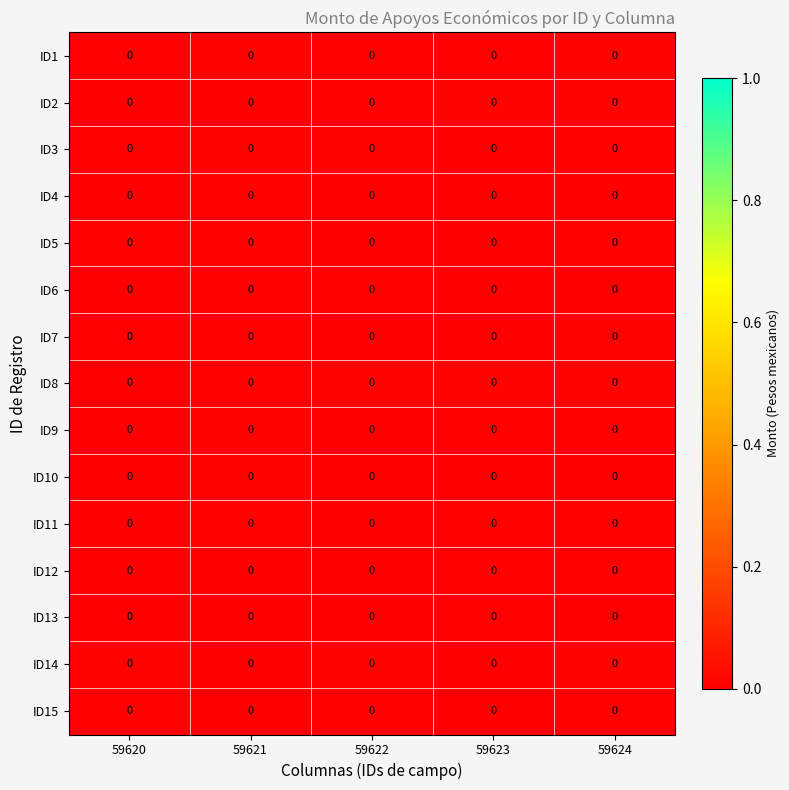

How many categories are shown in the chart?

5